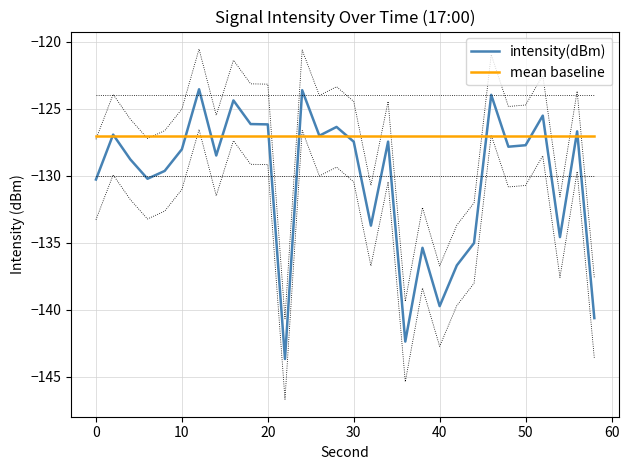

Rank the series at 30 from lowest to highest value.

intensity(dBm), mean baseline